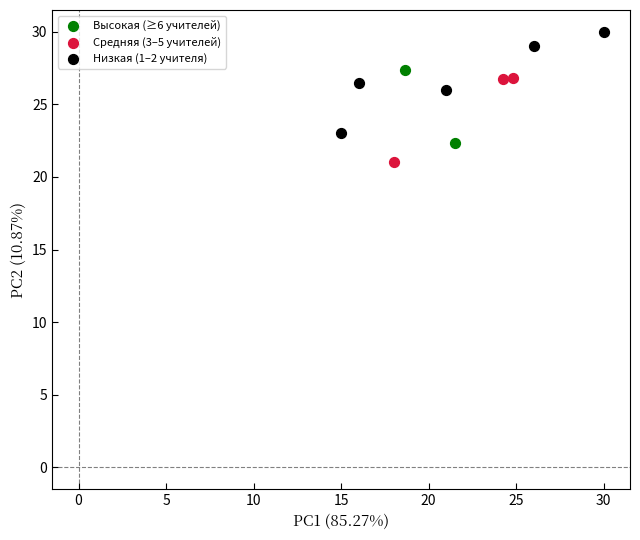

Which series reaches the minimum Y coordinate?

Средняя (3–5 учителей)